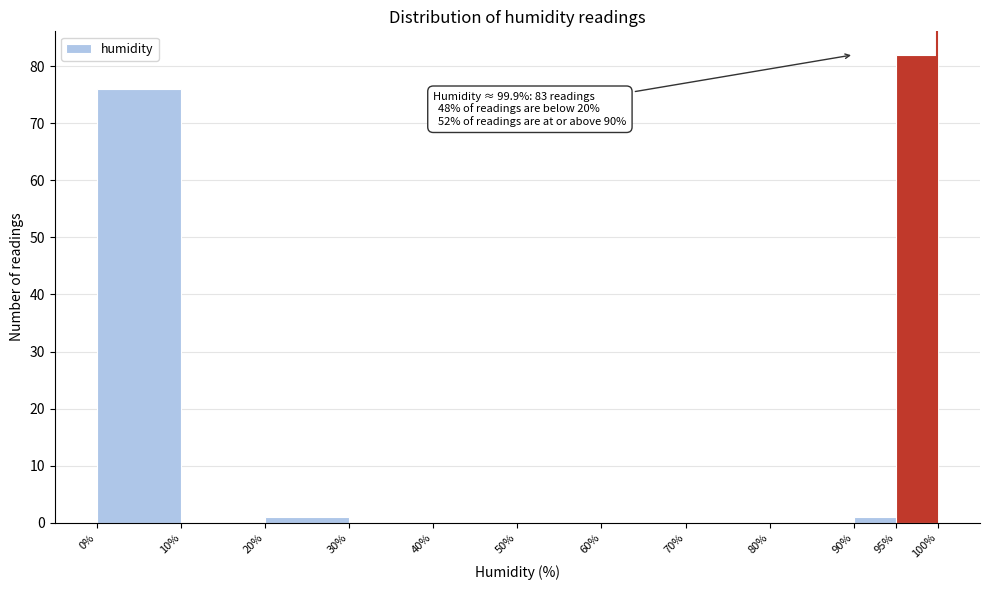

Which range on the x-axis has the tallest bar?

95% to 100%